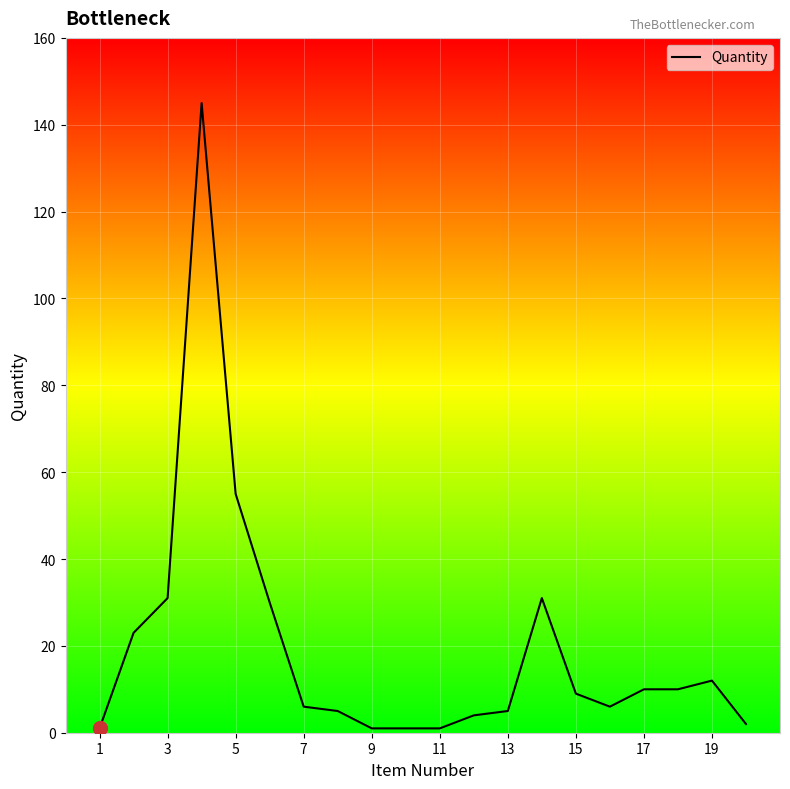

What is the greatest value displayed?

145